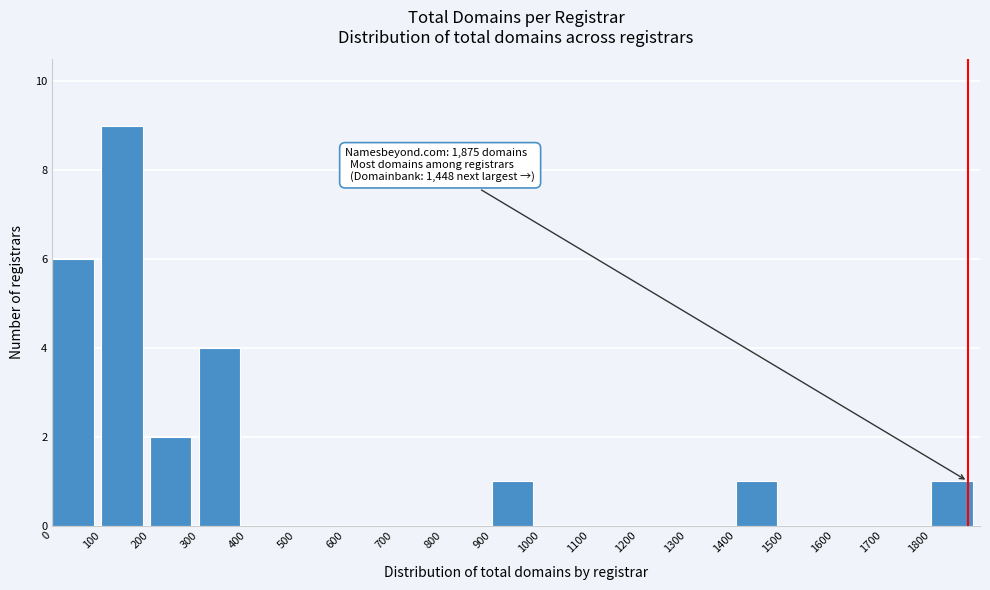

Over which range of the x-axis is the bar tallest?

100 to 200